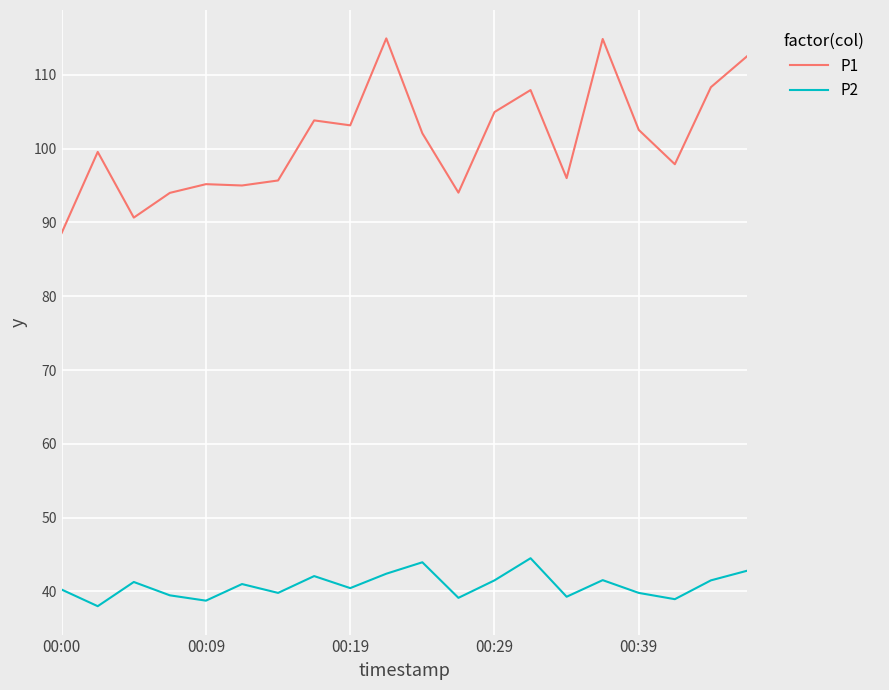

What is the maximum value shown in the chart?

114.9